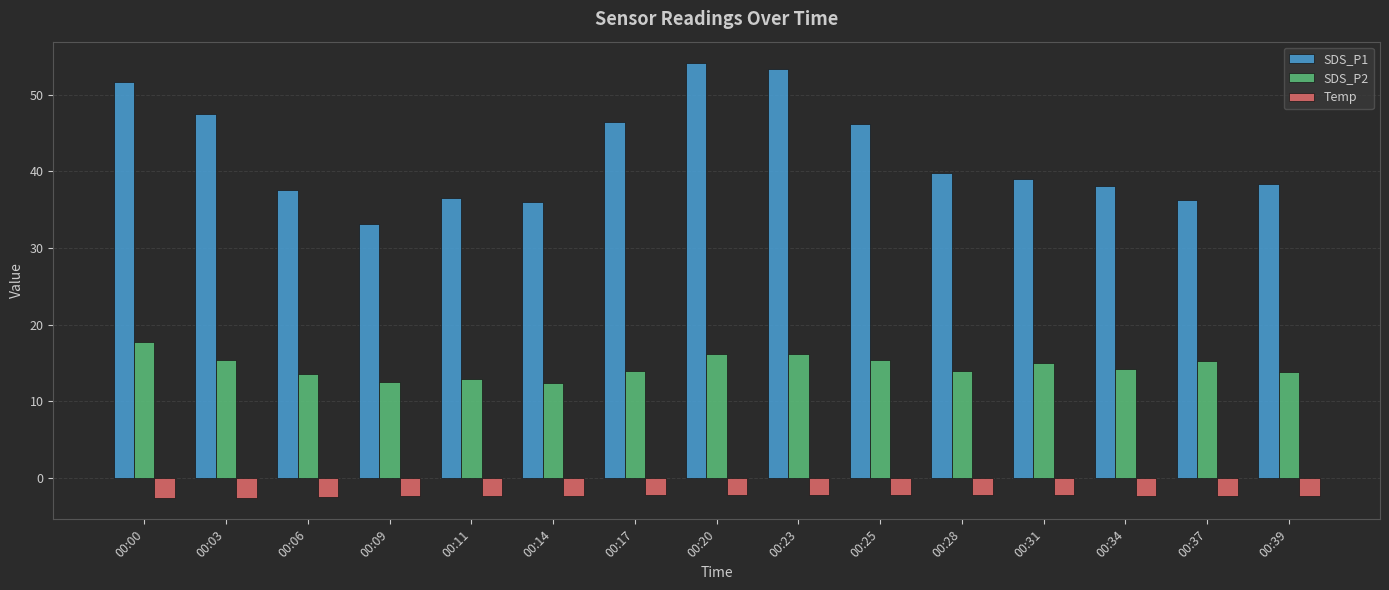

What is the difference between the maximum and minimum values in the SDS_P1 series?

21.0